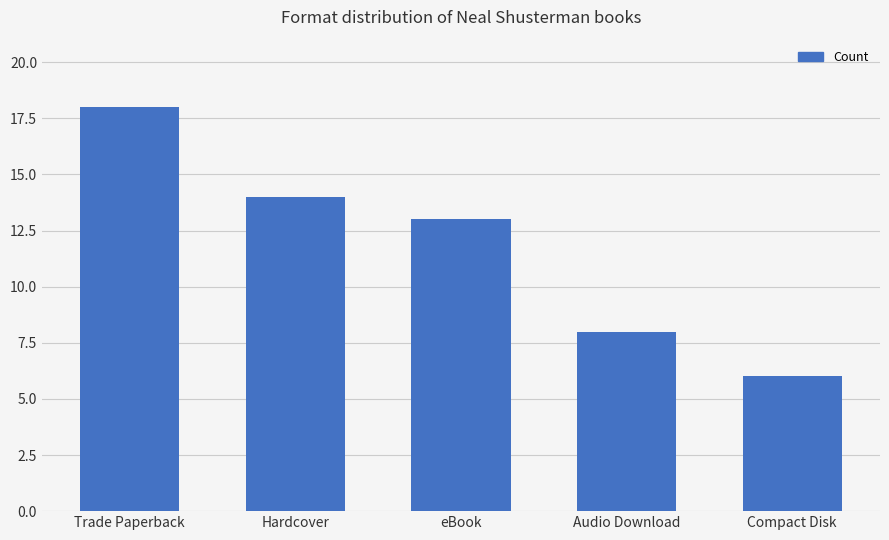

What is the value of the 4th bar from the left?

8